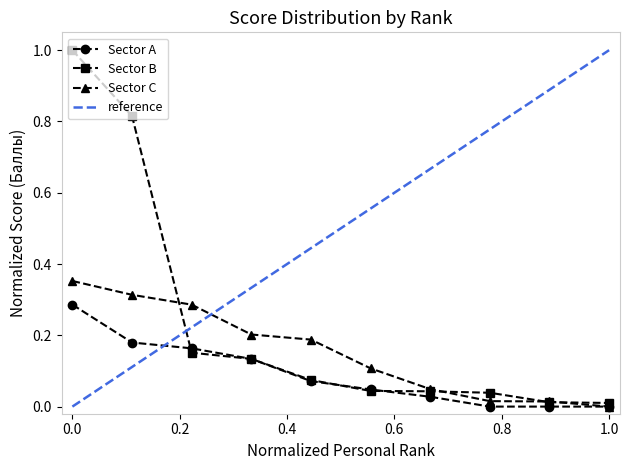

What is the total value across all series at 2?

1.3